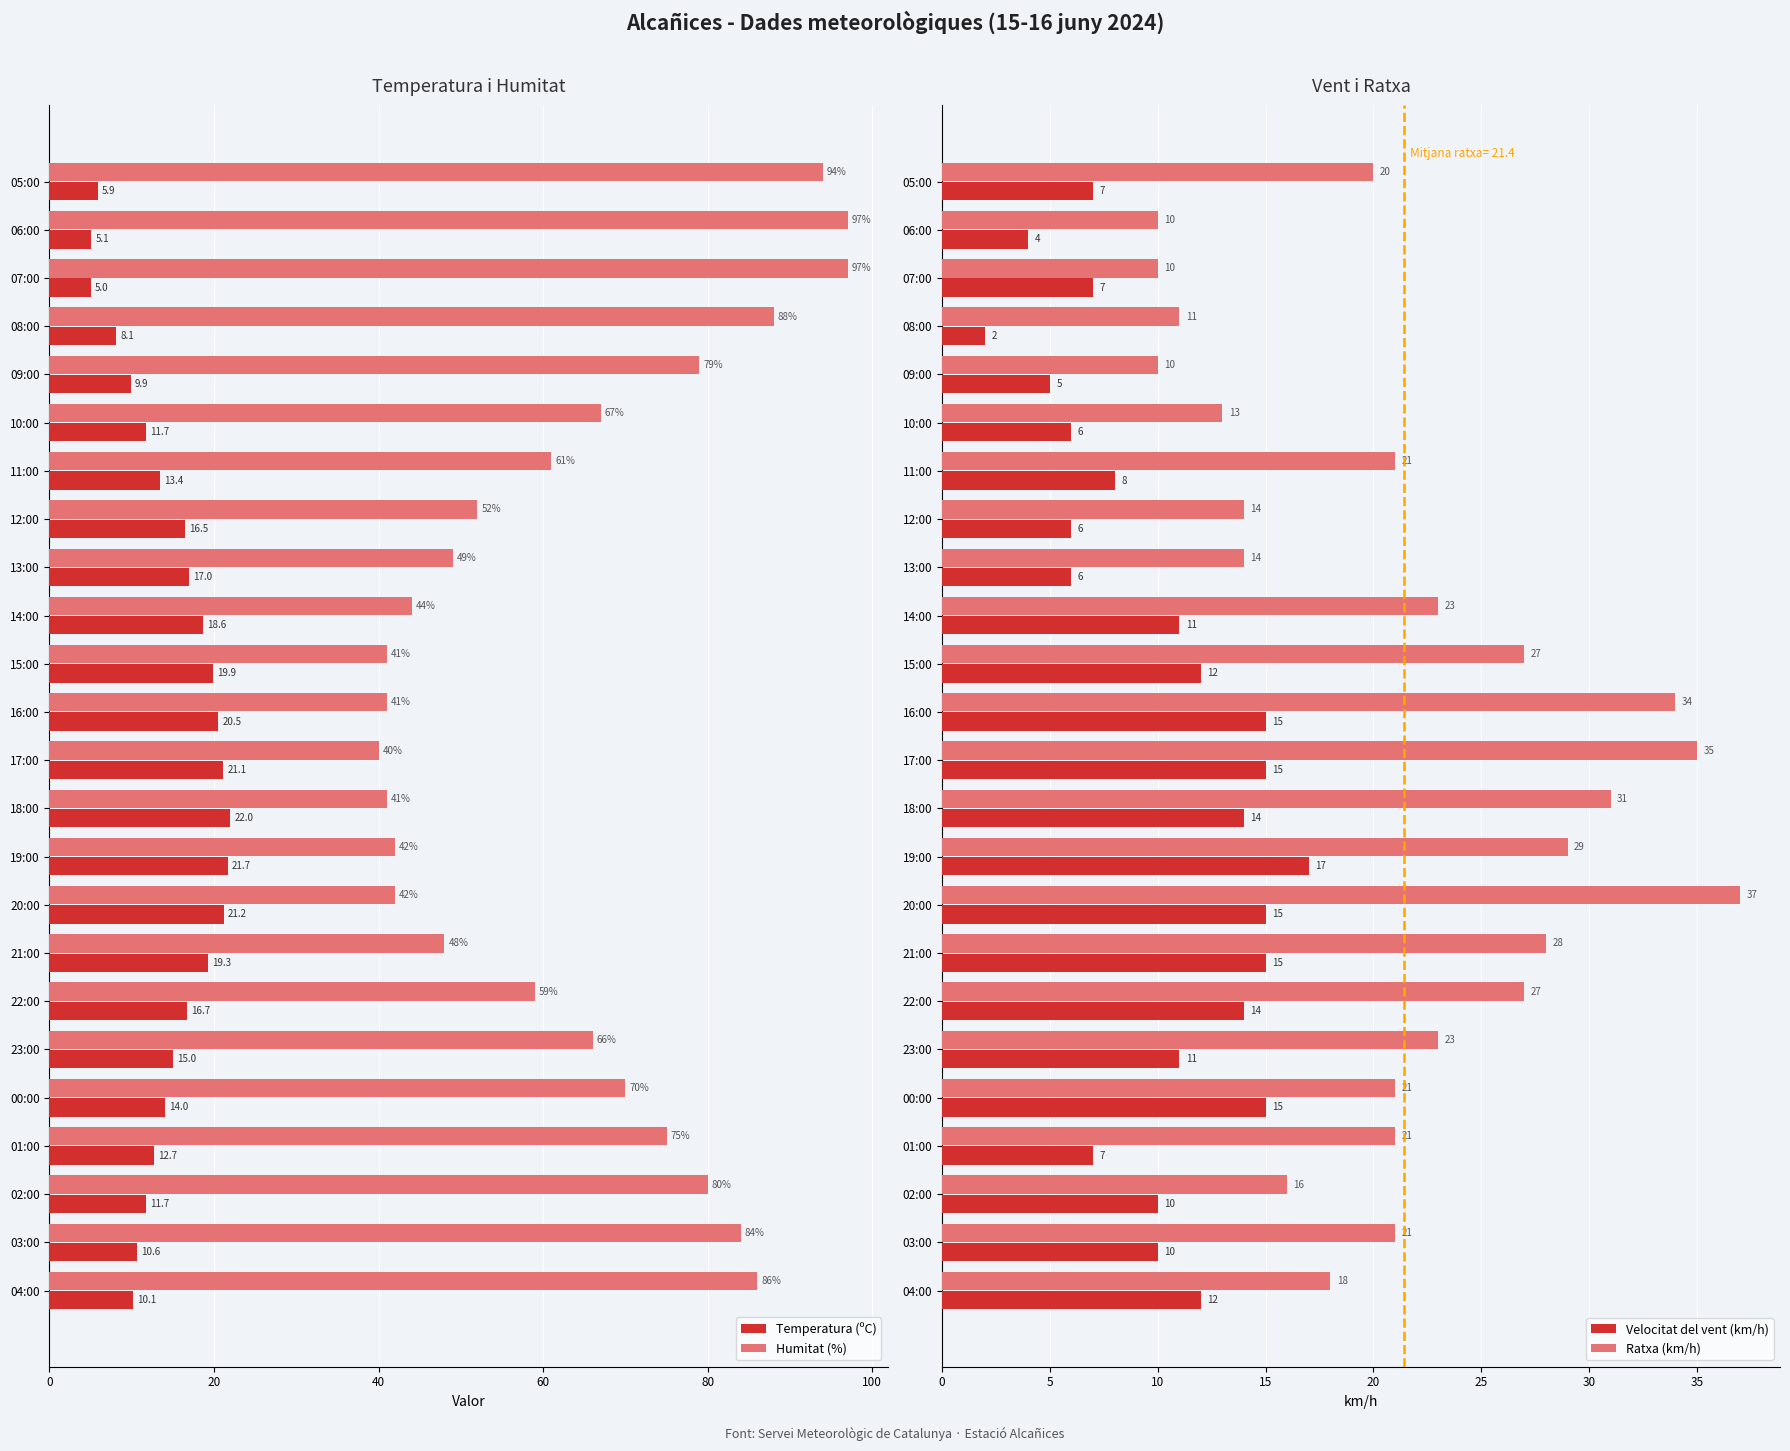

Reading left to right, extract all data points from this chart.

Temperatura (ºC): 10.1	10.6	11.7	12.7	14.0	15.0	16.7	19.3	21.2	21.7	22.0	21.1	20.5	19.9	18.6	17.0	16.5	13.4	11.7	9.9	8.1	5.0	5.1	5.9
Humitat (%): 86.0	84.0	80.0	75.0	70.0	66.0	59.0	48.0	42.0	42.0	41.0	40.0	41.0	41.0	44.0	49.0	52.0	61.0	67.0	79.0	88.0	97.0	97.0	94.0
Velocitat del vent (km/h): 12.0	10.0	10.0	7.0	15.0	11.0	14.0	15.0	15.0	17.0	14.0	15.0	15.0	12.0	11.0	6.0	6.0	8.0	6.0	5.0	2.0	7.0	4.0	7.0
Ratxa (km/h): 18.0	21.0	16.0	21.0	21.0	23.0	27.0	28.0	37.0	29.0	31.0	35.0	34.0	27.0	23.0	14.0	14.0	21.0	13.0	10.0	11.0	10.0	10.0	20.0